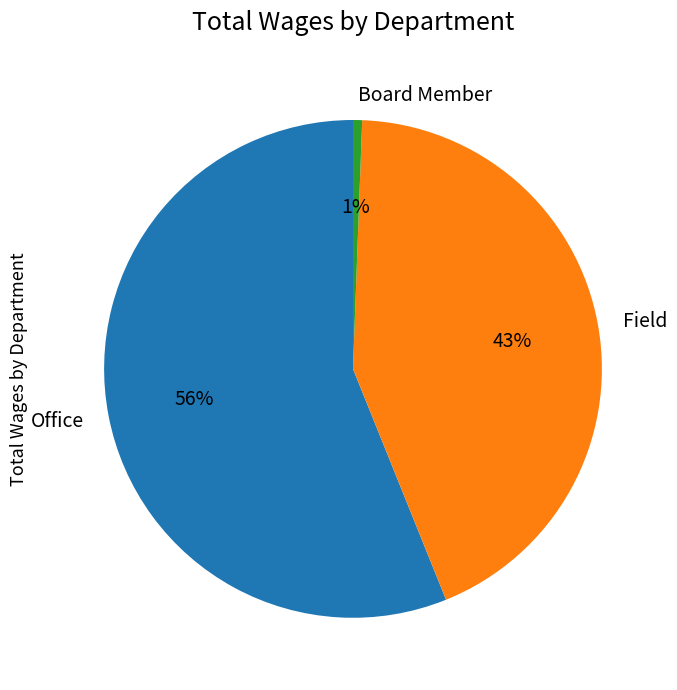

To the nearest percent, what is the combined percentage of Field and Office?

99%